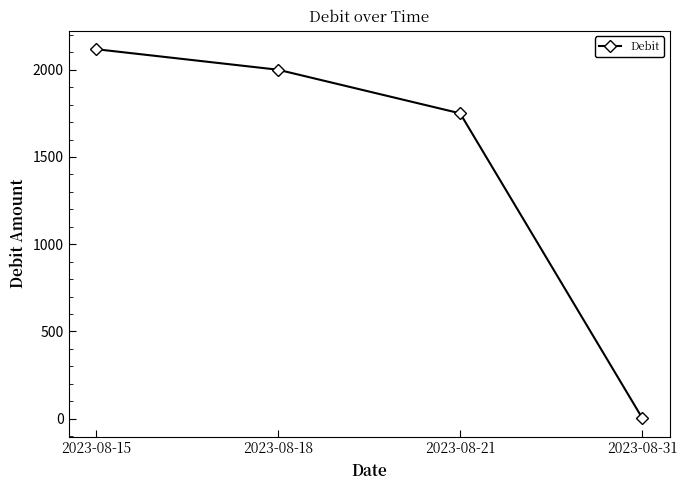

What is the difference between the values at 2023-08-18 and 2023-08-21?

250.0